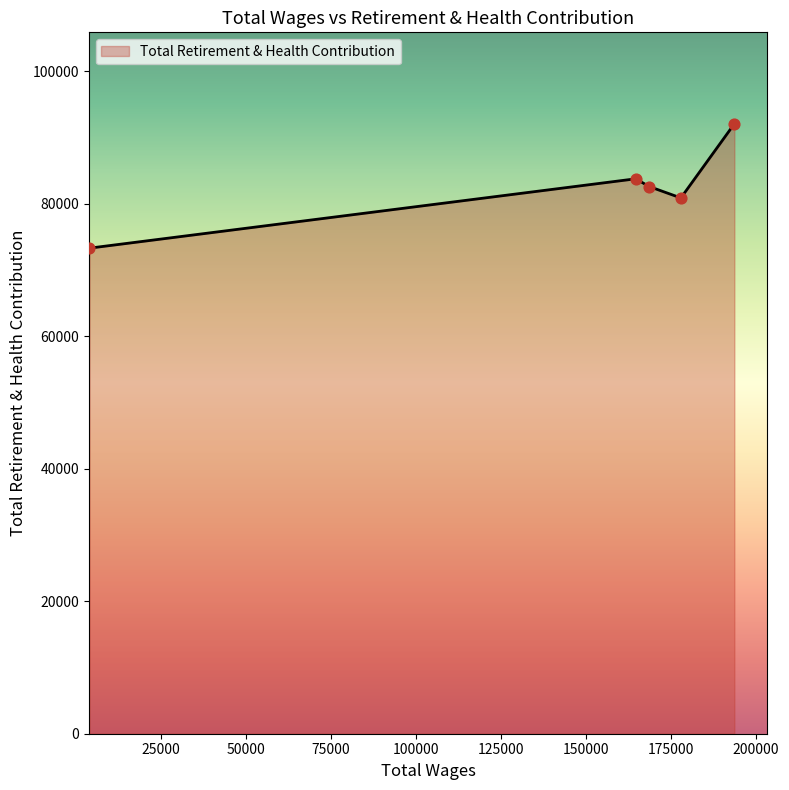

What is the difference between the second highest and minimum values?

10471